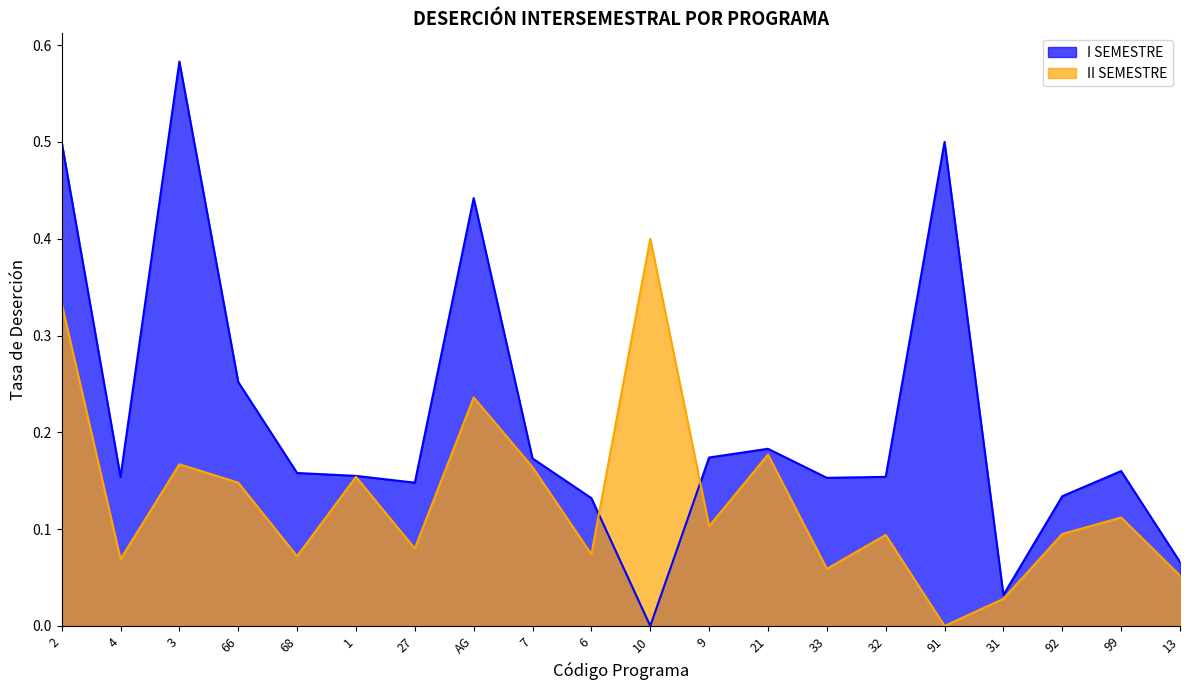

List the series in order of their overall mean, highest first.

I SEMESTRE, II SEMESTRE